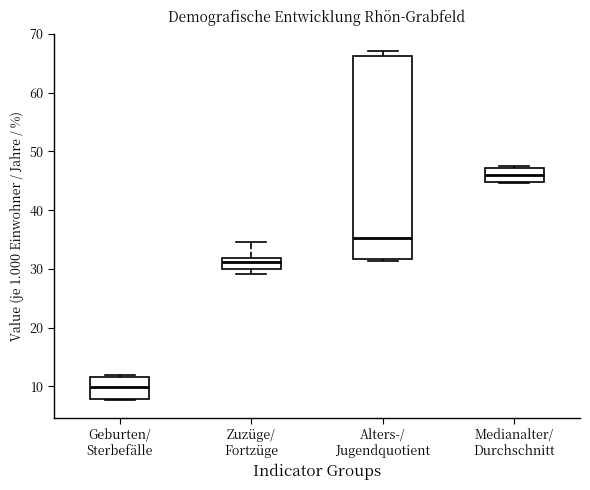

Reading left to right, transcribe this box plot: for each box, give where its median line is, the range the box spans, and where its two whiskers end, as read against the y-axis. The values are not printed on the chart, so give them approximately, as read against the axis.

Geburten/ Sterbefälle: median 10, box 8 to 12, whiskers 8 to 12 (just above the box's upper edge)
Zuzüge/ Fortzüge: median 31, box 30 to 32, whiskers 29 to 35
Alters-/ Jugendquotient: median 35, box 32 to 66, whiskers 31 to 67
Medianalter/ Durchschnitt: median 46, box 45 to 47, whiskers 45 to 48